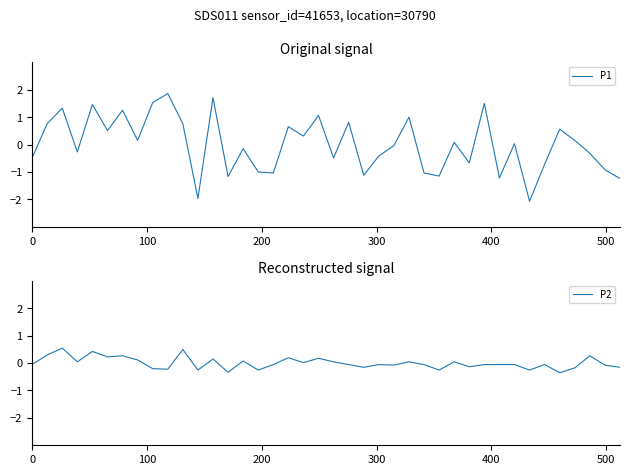

What is the highest value of the P2 series?

0.5